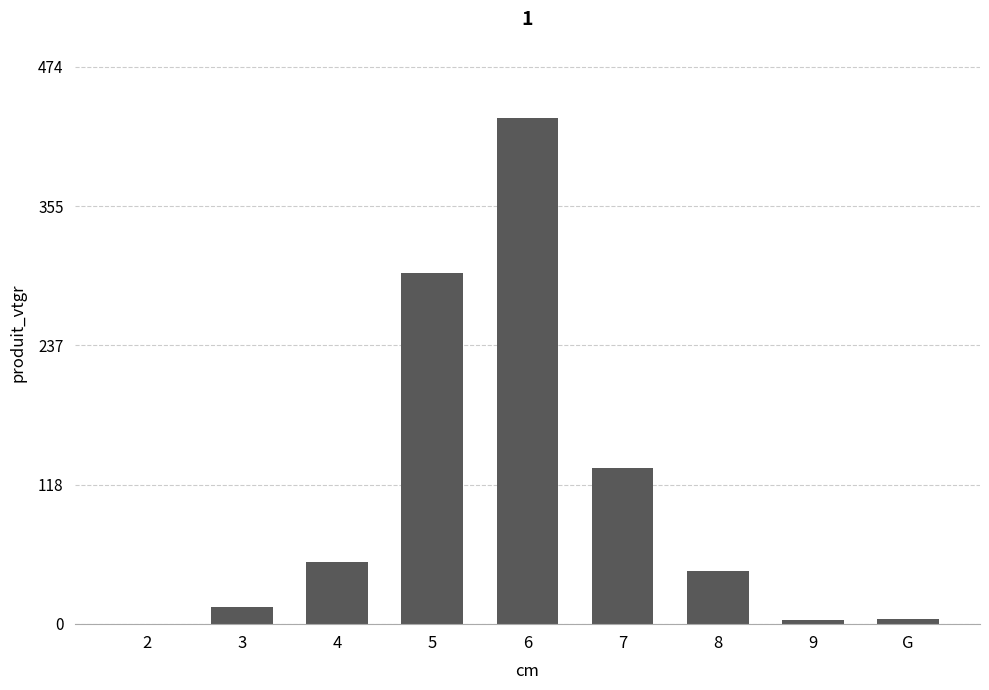

What is the sum of all values?

980.8